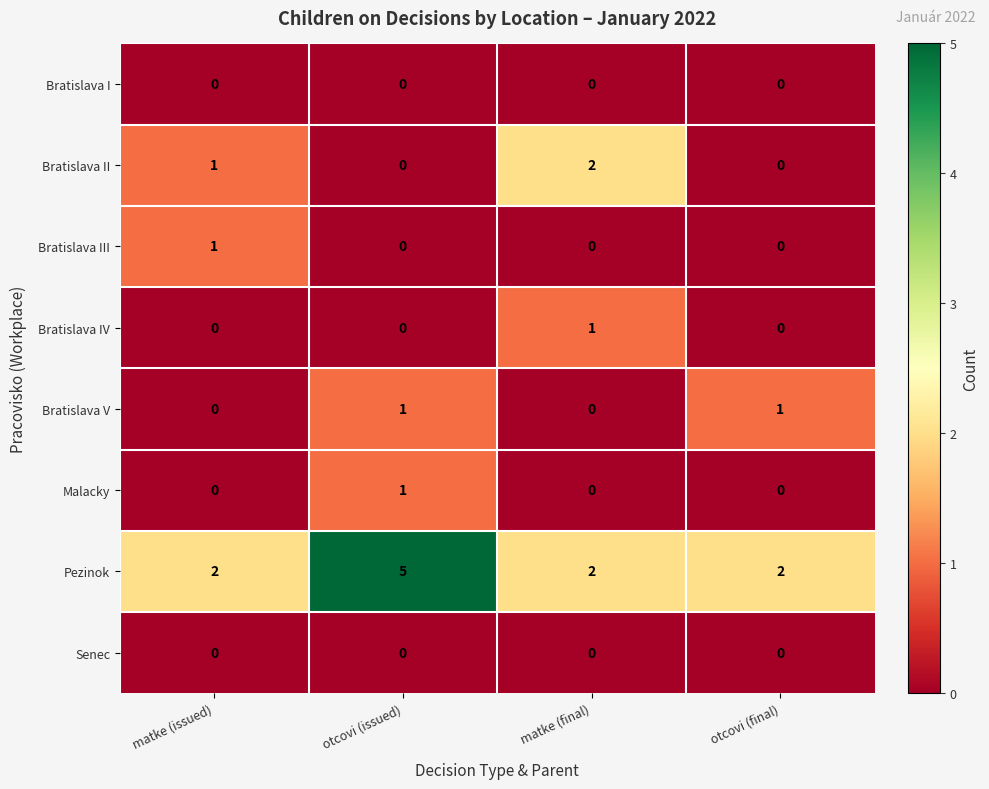

The value of Bratislava III at matke (final) is 0. True or false?

True